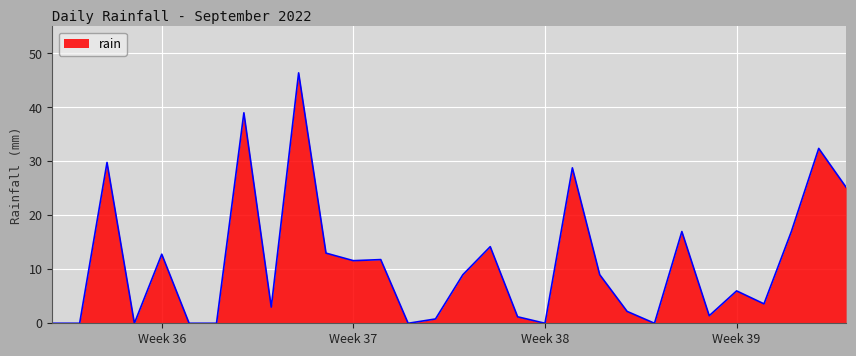

What is the difference between the maximum and minimum values?

46.4